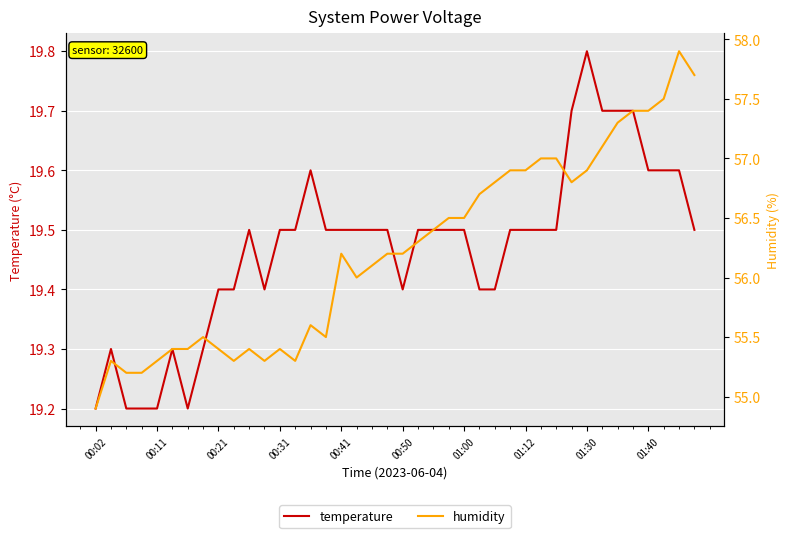

True or false: humidity and temperature cross at least once.

False